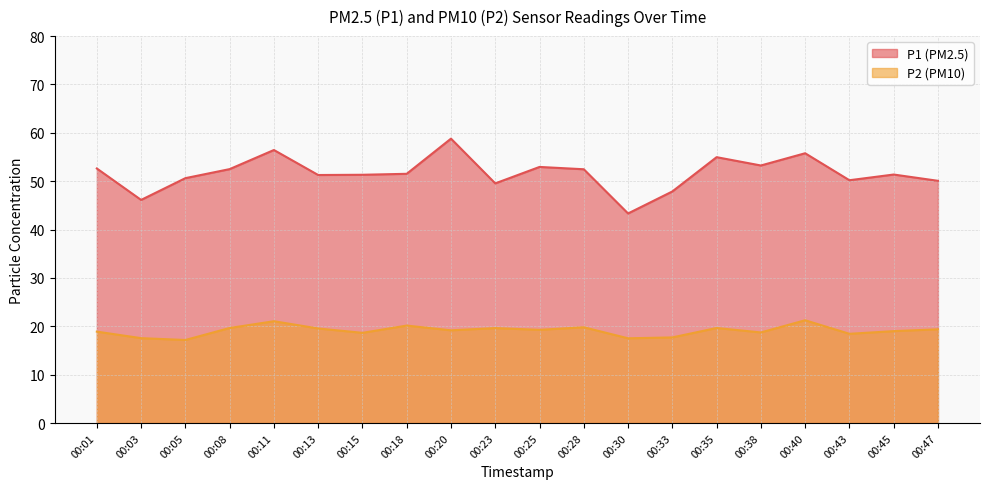

What are all the series names shown in the legend?

P1 (PM2.5), P2 (PM10)